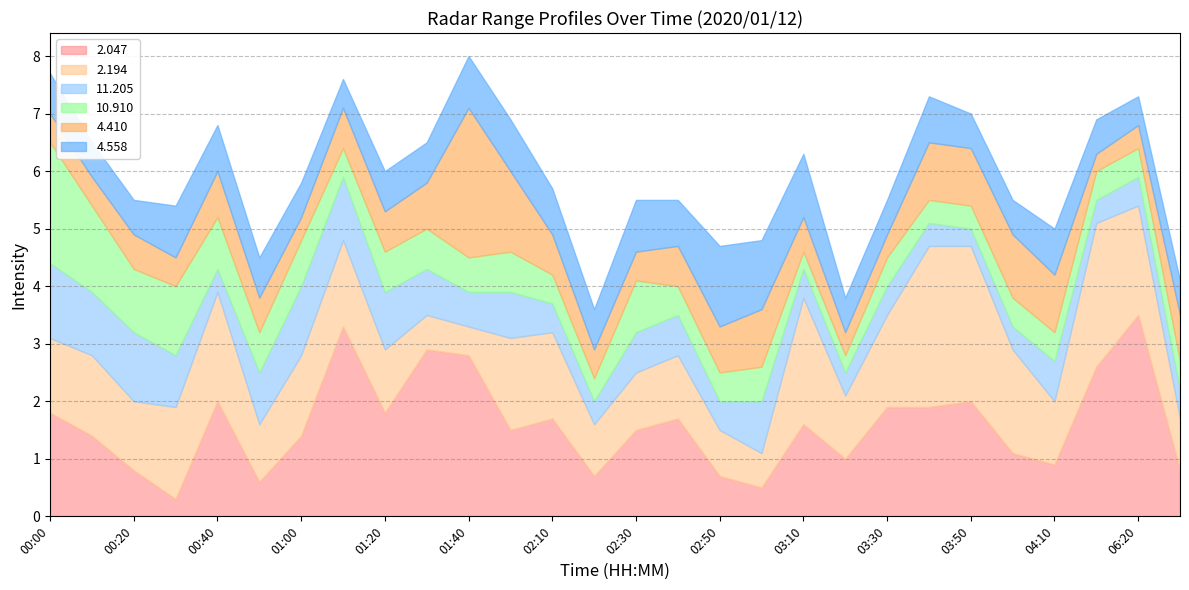

What is the difference between the 11.205 values at 03:00 and 02:30?

0.2